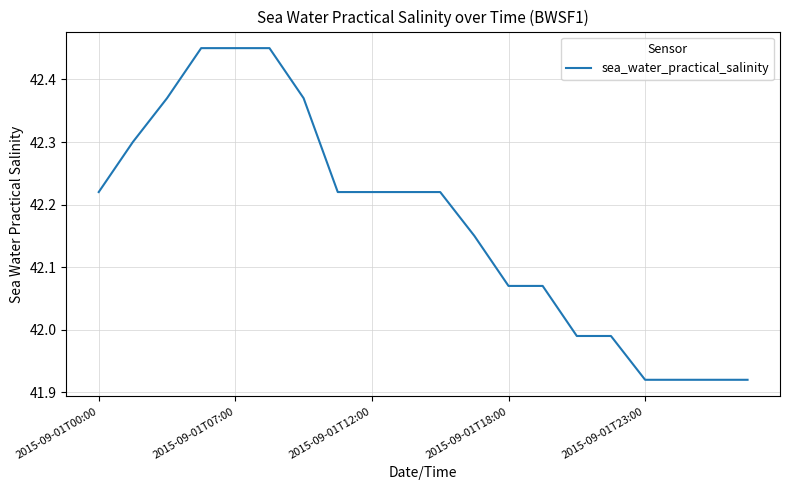

What is the difference between the maximum and minimum values?

0.5